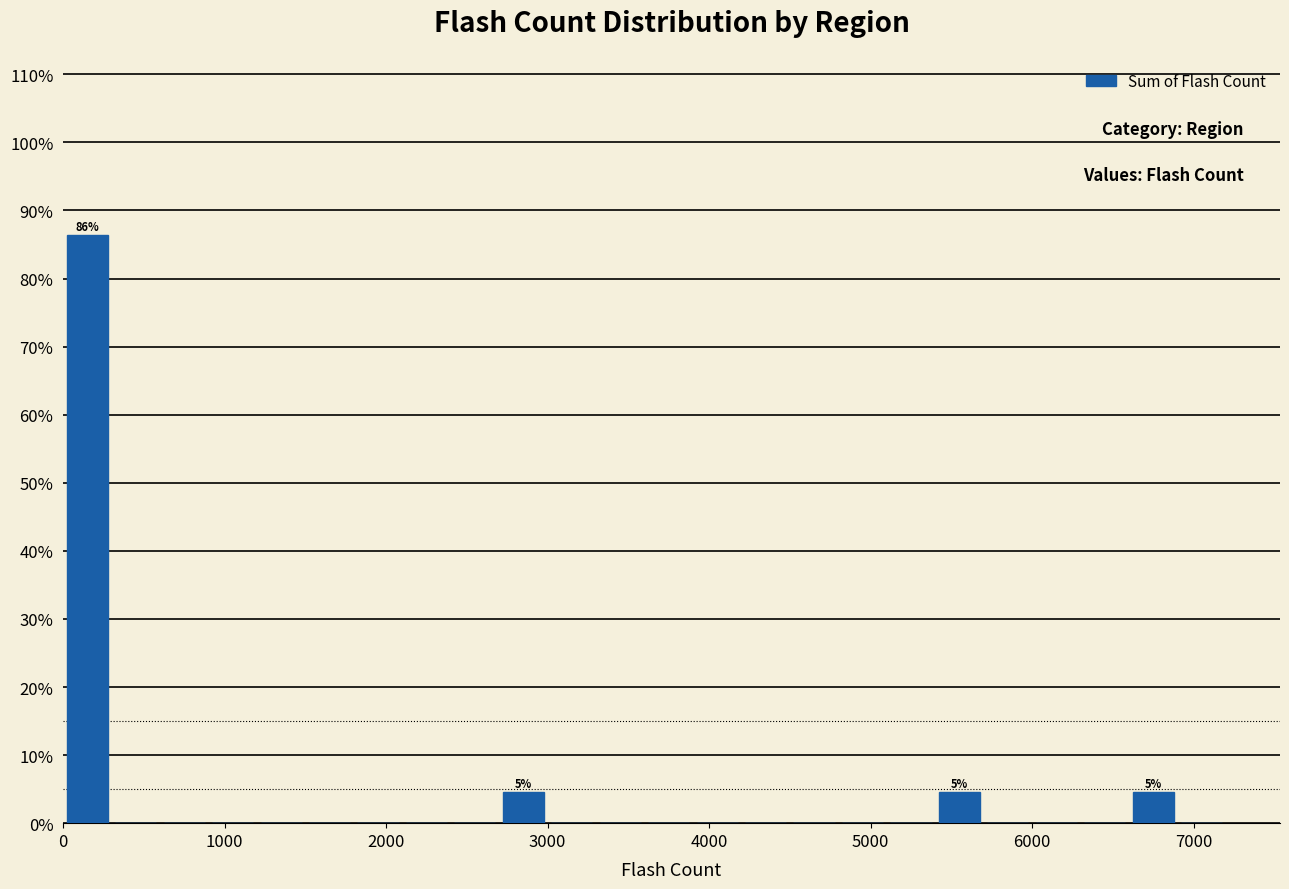

Read against the x-axis, roughly where is the centre of the tallest bar?

200